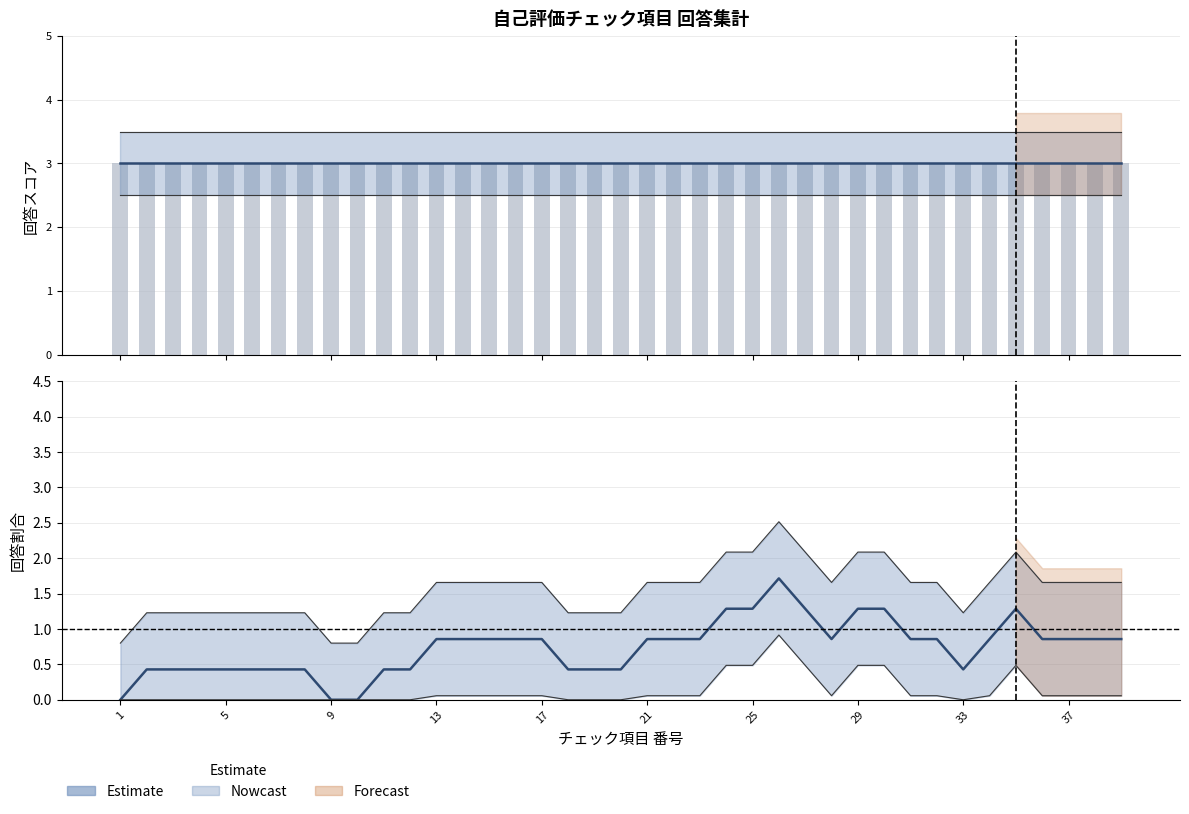

At how many categories does at least one series exceed 2?

39